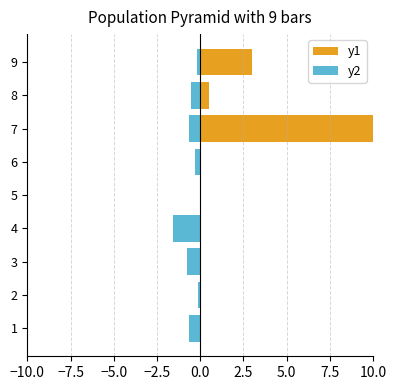

What position from the left is −10.0?

1